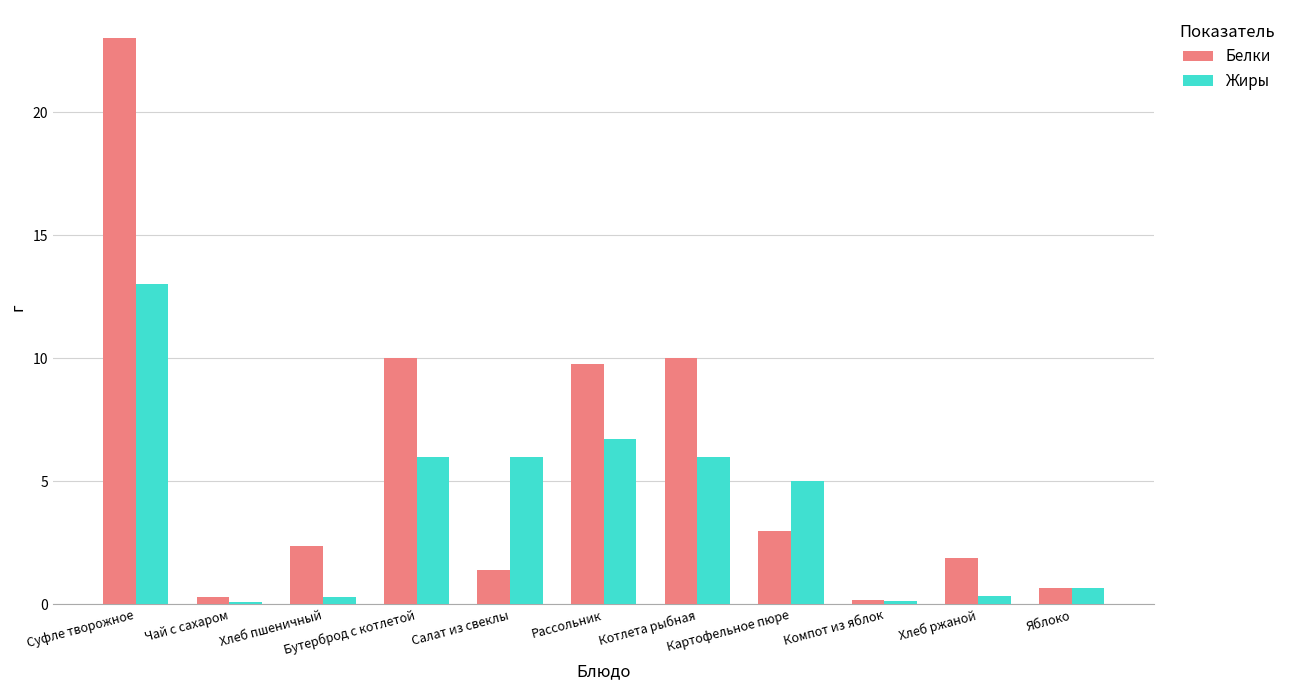

Where does the Жиры series first go above 5?

Суфле творожное